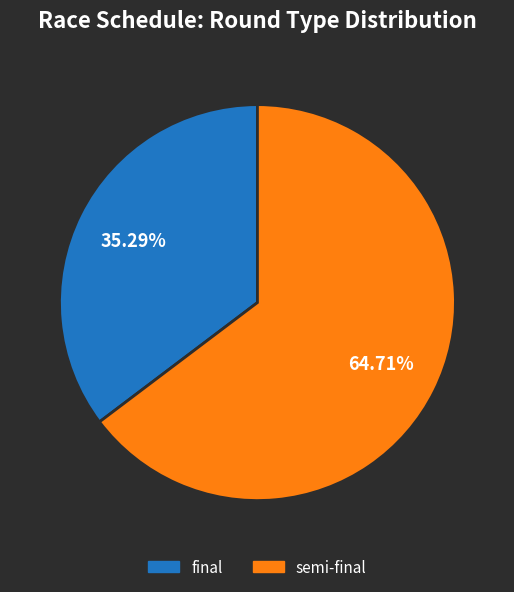

Is there a majority slice in this chart?

Yes